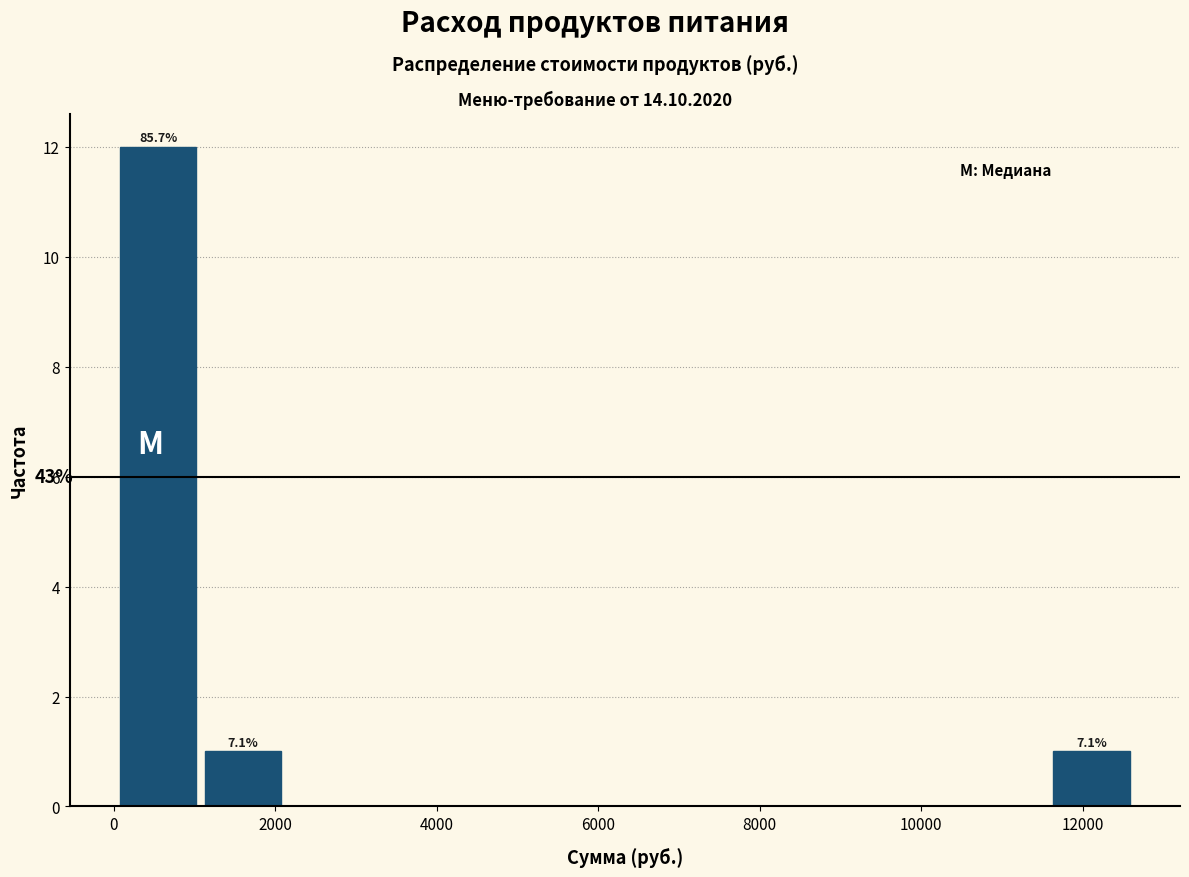

Over which range of the x-axis is the bar tallest?

0 to 1000